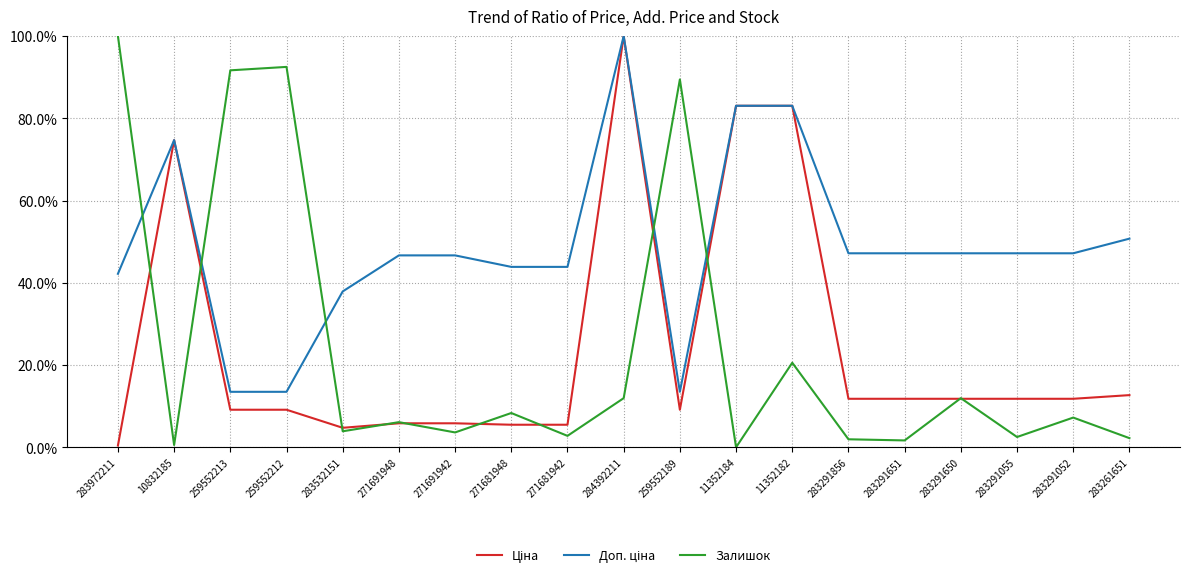

What is the maximum value shown in the chart?

100.0